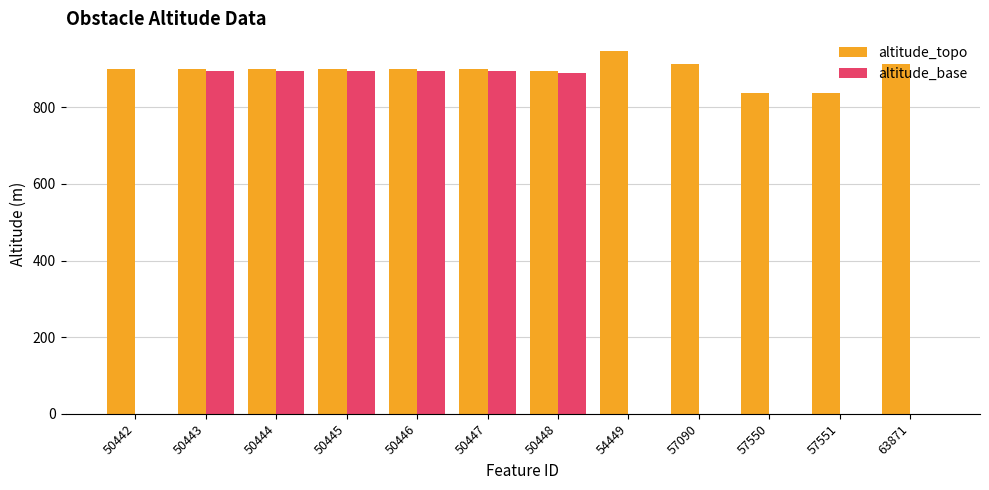

Are the bars grouped side by side (vs. stacked)?

Yes